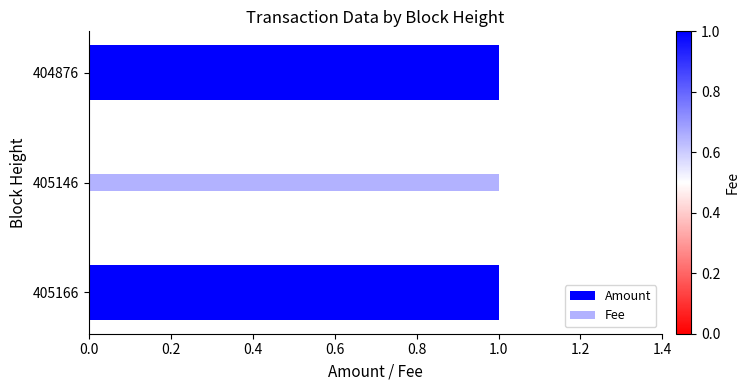

What is the greatest value displayed?

1.0